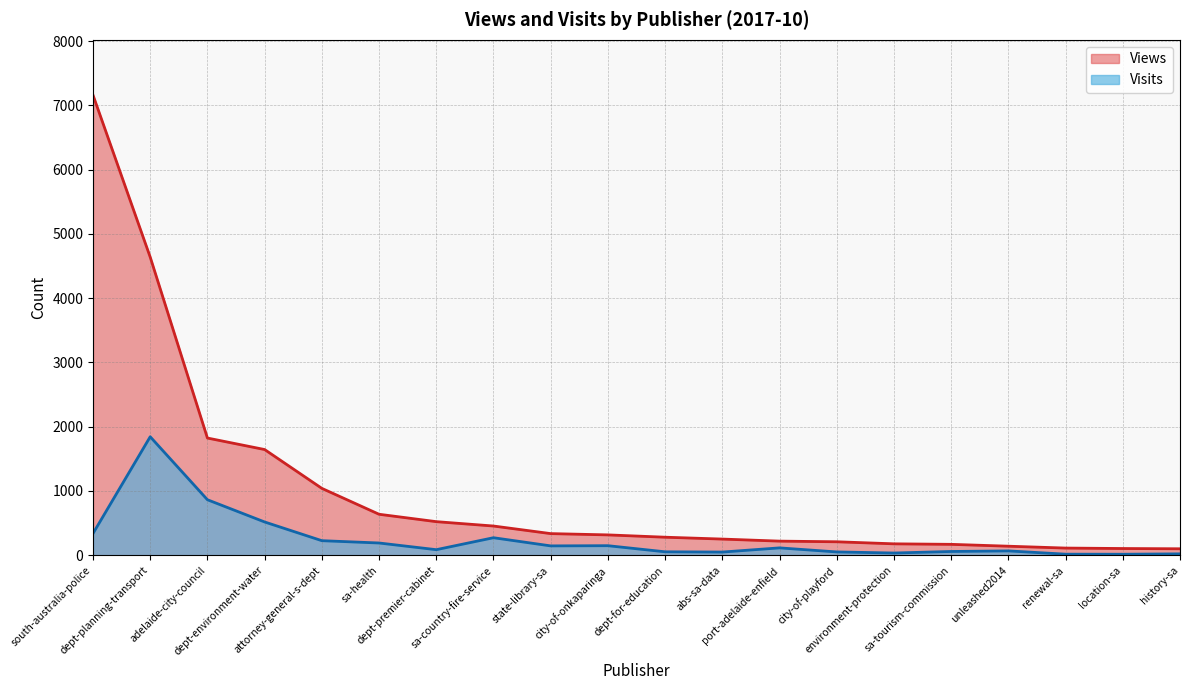

In Visits, how many points are higher than both neighbors (excluding endpoints)?

5